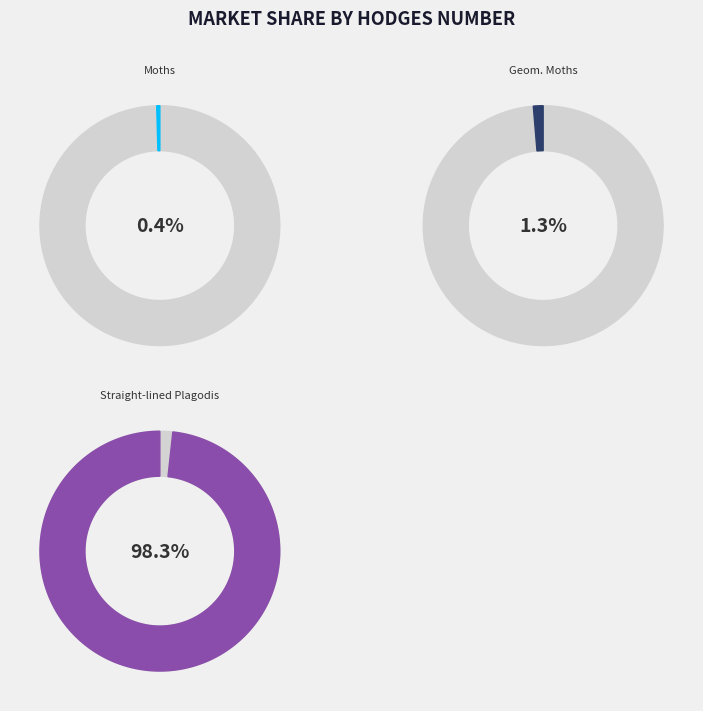

Between Straight-lined Plagodis and Moths, which is larger?

Straight-lined Plagodis